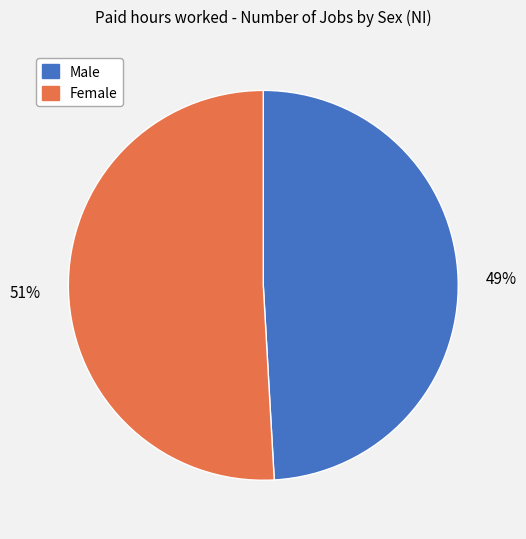

To the nearest percent, what is the difference between the largest and smallest slice percentages?

2%